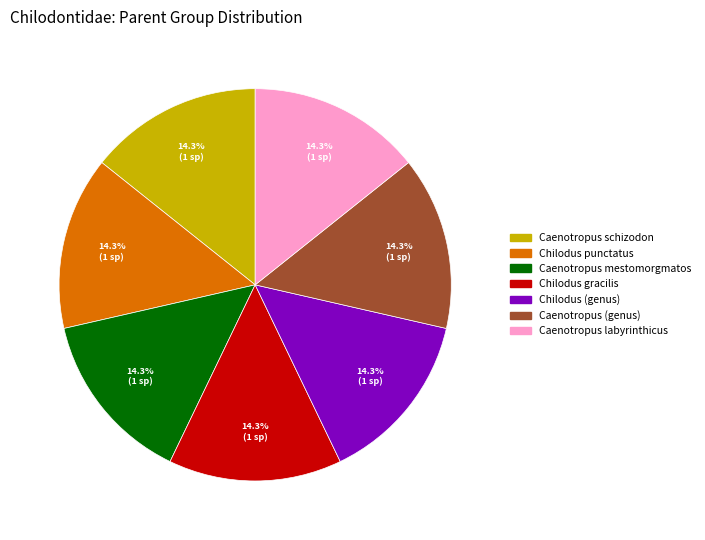

Do Caenotropus labyrinthicus and Chilodus (genus) together represent more than half of the pie?

No